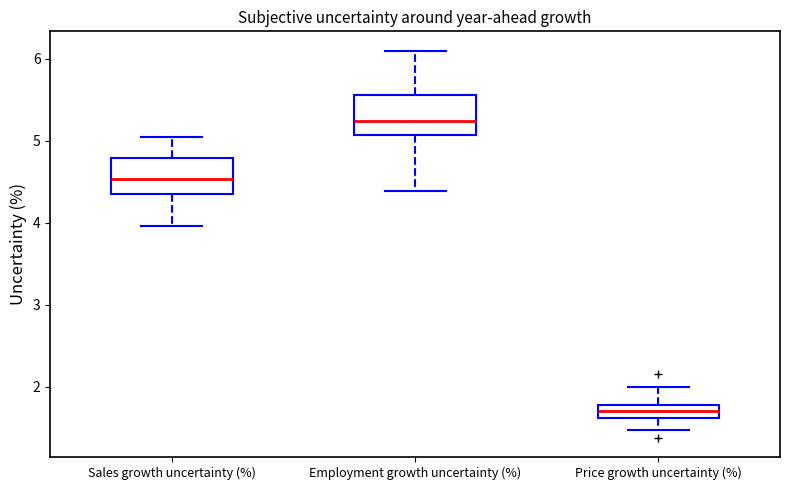

Reading left to right, transcribe this box plot: for each box, give where its median line is, the range the box spans, and where its two whiskers end, as read against the y-axis. The values are not printed on the chart, so give them approximately, as read against the axis.

Sales growth uncertainty (%): median 4.5, box 4.4 to 4.8, whiskers 4.0 to 5.0
Employment growth uncertainty (%): median 5.2, box 5.1 to 5.6, whiskers 4.4 to 6.1
Price growth uncertainty (%): median 1.7, box 1.6 to 1.8, whiskers 1.5 to 2.0